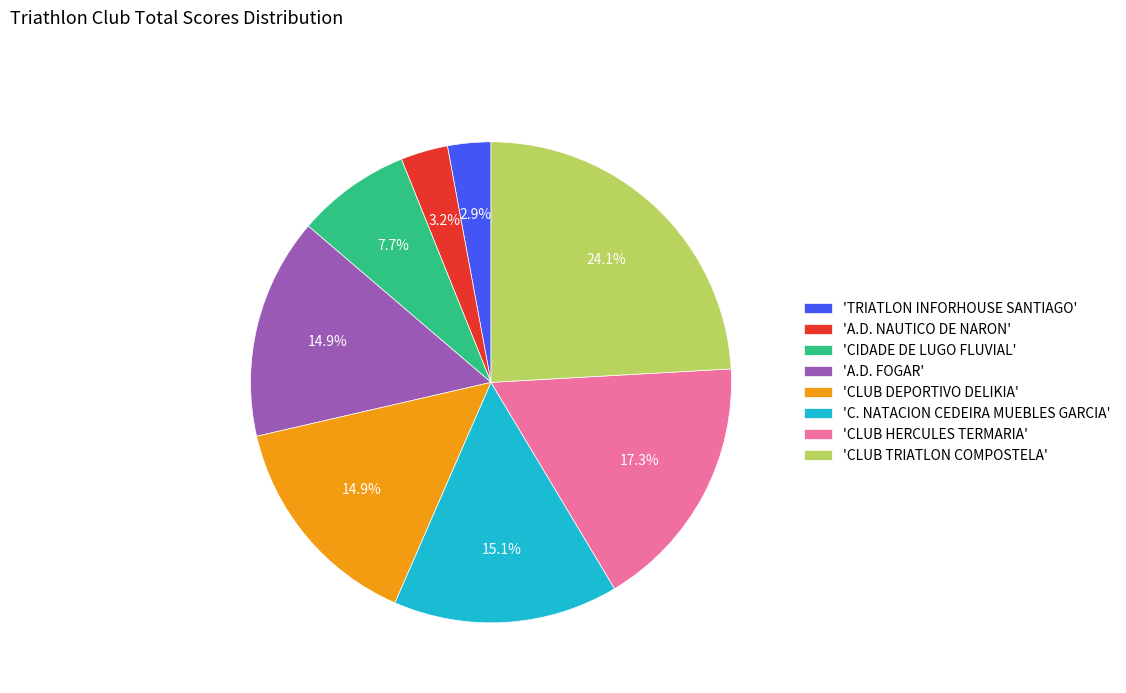

How much of the chart is everything except 'CLUB TRIATLON COMPOSTELA'?

75.9%